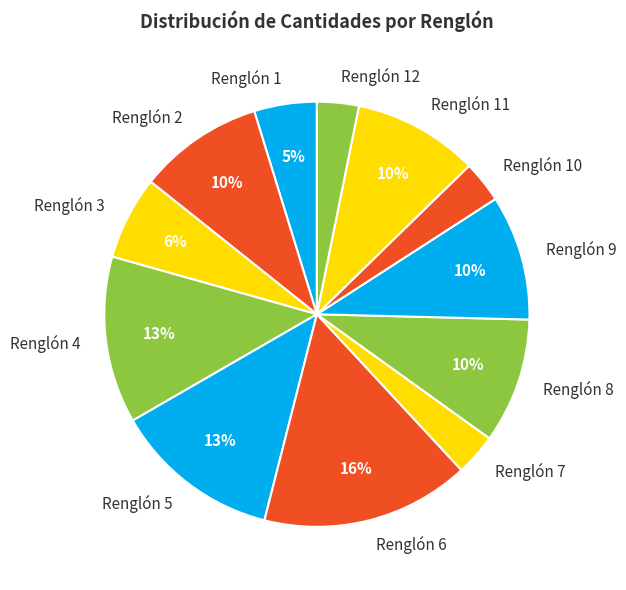

The Renglón 1 slice represents 5% of the pie. True or false?

True